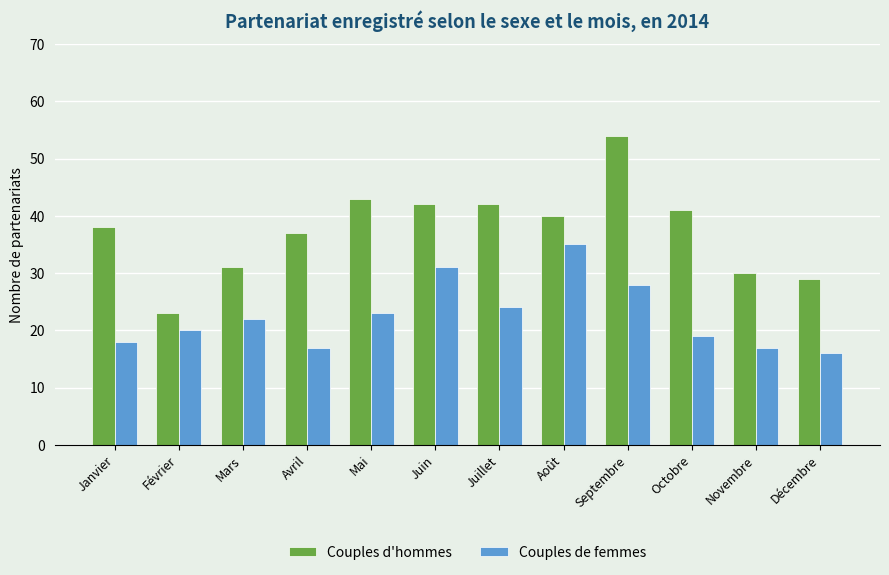

What is the total value across all series at Juin?

73